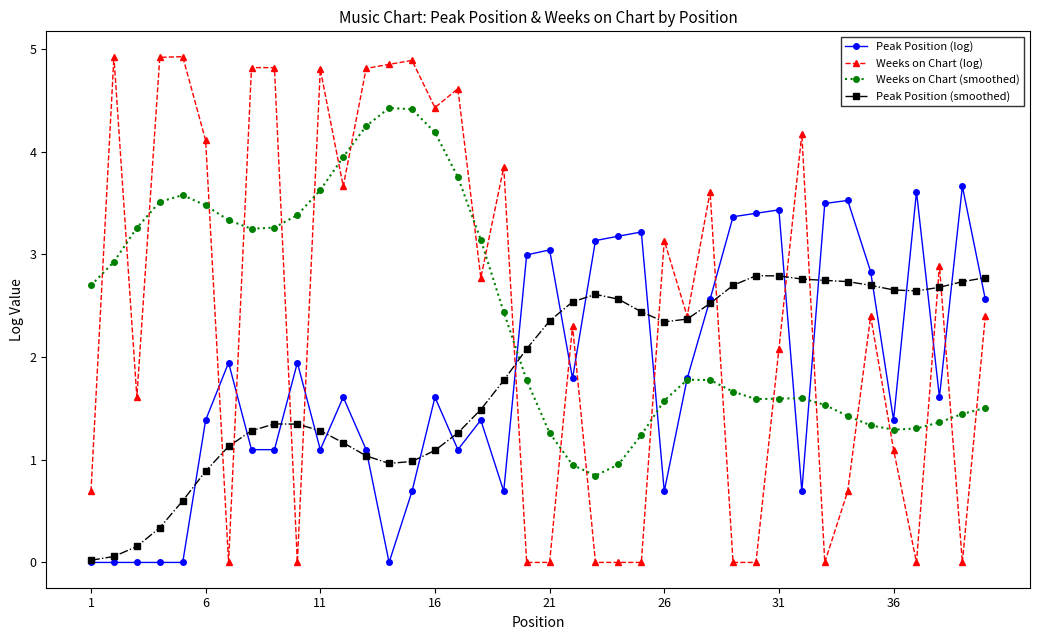

Rank the series by their maximum value, from lowest to highest.

Peak Position (smoothed), Peak Position (log), Weeks on Chart (smoothed), Weeks on Chart (log)